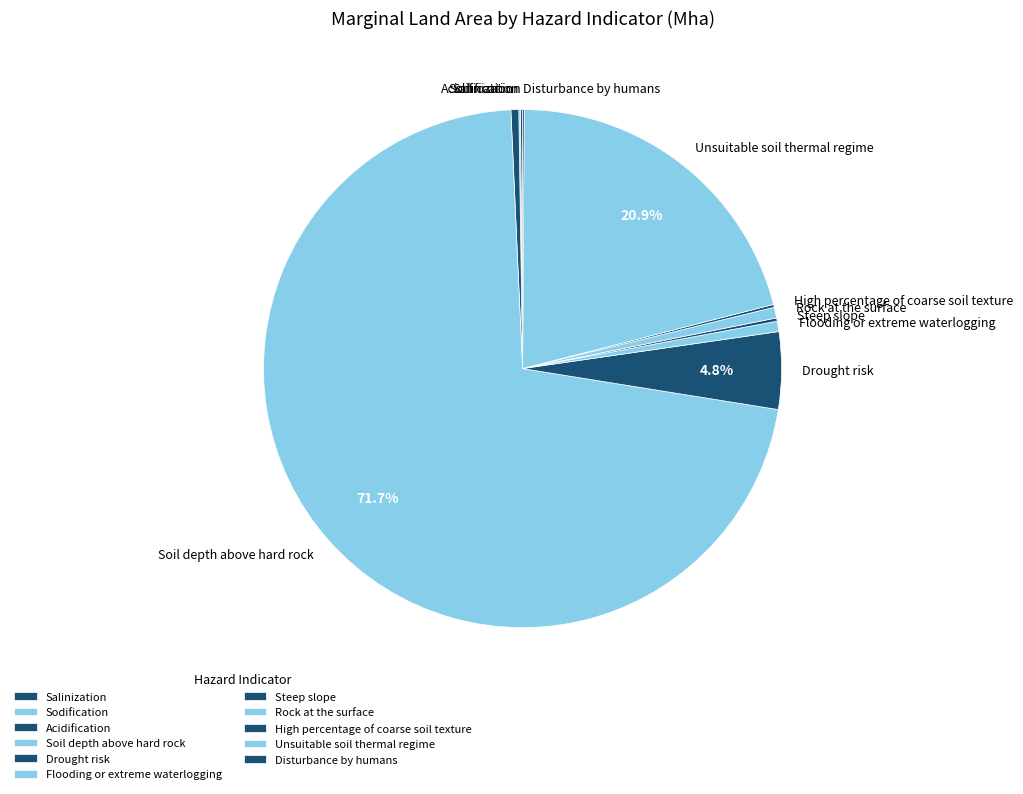

Which category has the biggest portion of the pie?

Soil depth above hard rock